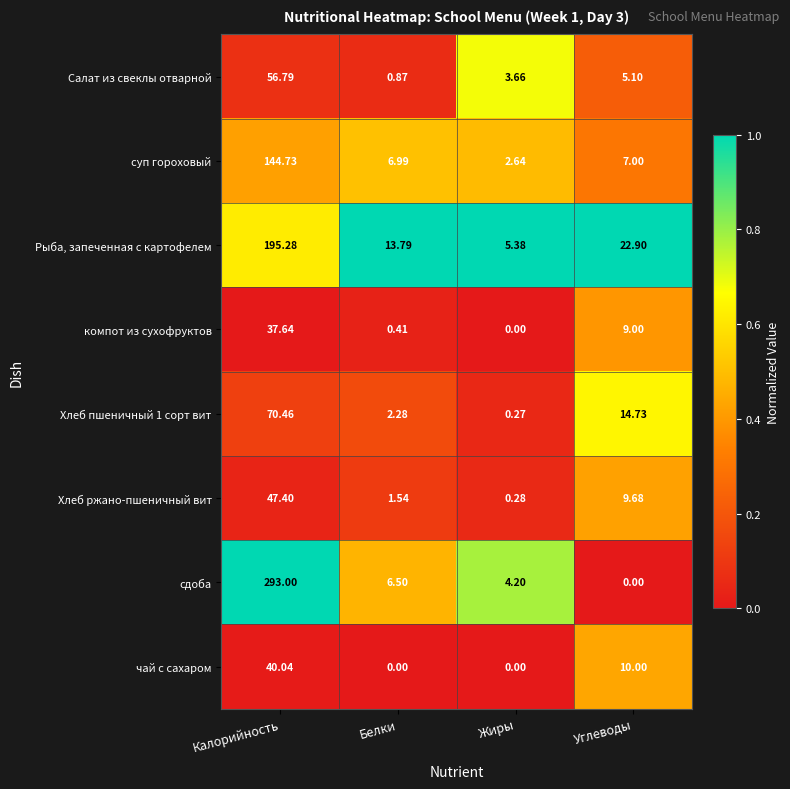

List the series in order of their peak value, highest first.

сдоба, Рыба, запеченная с картофелем, суп гороховый, Хлеб пшеничный 1 сорт вит, Салат из свеклы отварной, Хлеб ржано-пшеничный вит, чай с сахаром, компот из сухофруктов